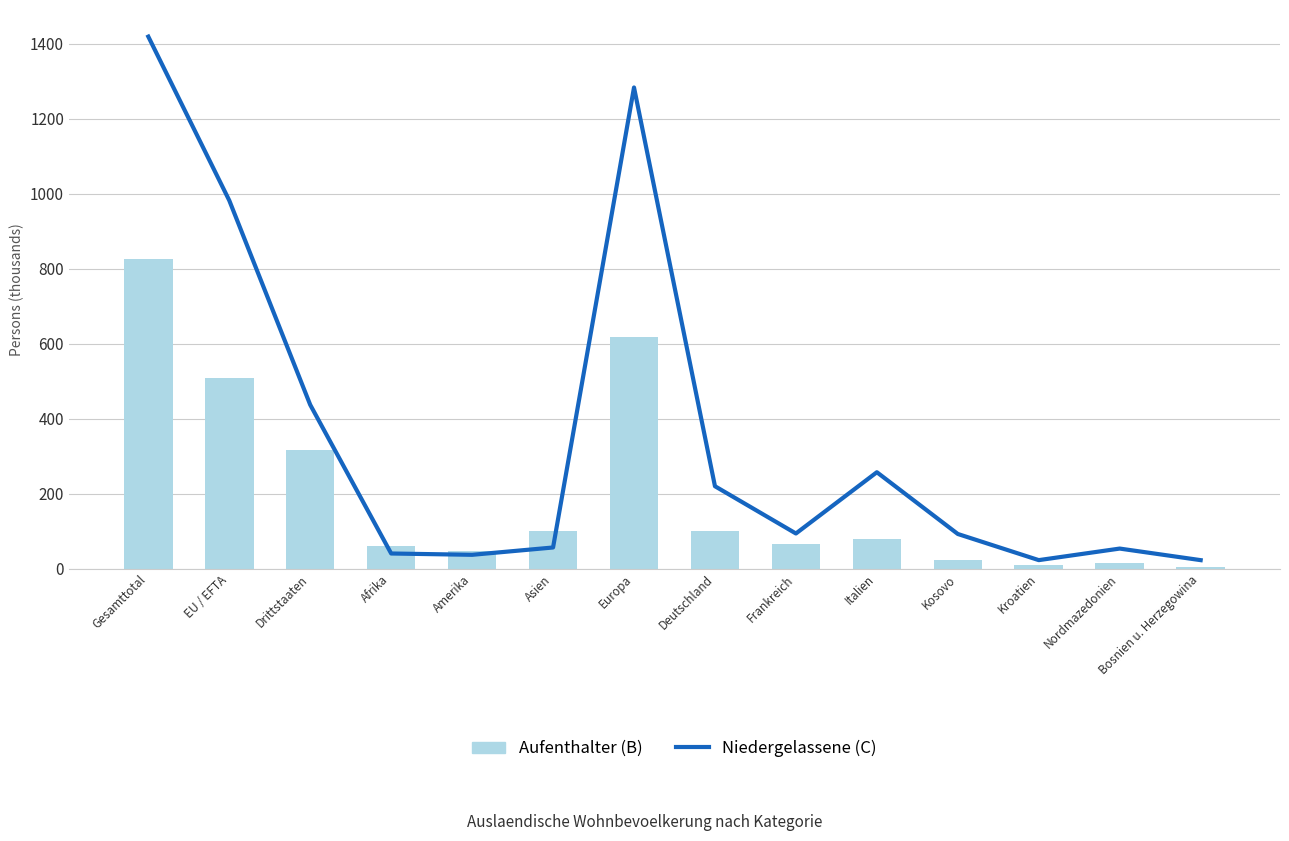

What is the difference between the second highest and minimum values in the Aufenthalter (B) series?

612.9